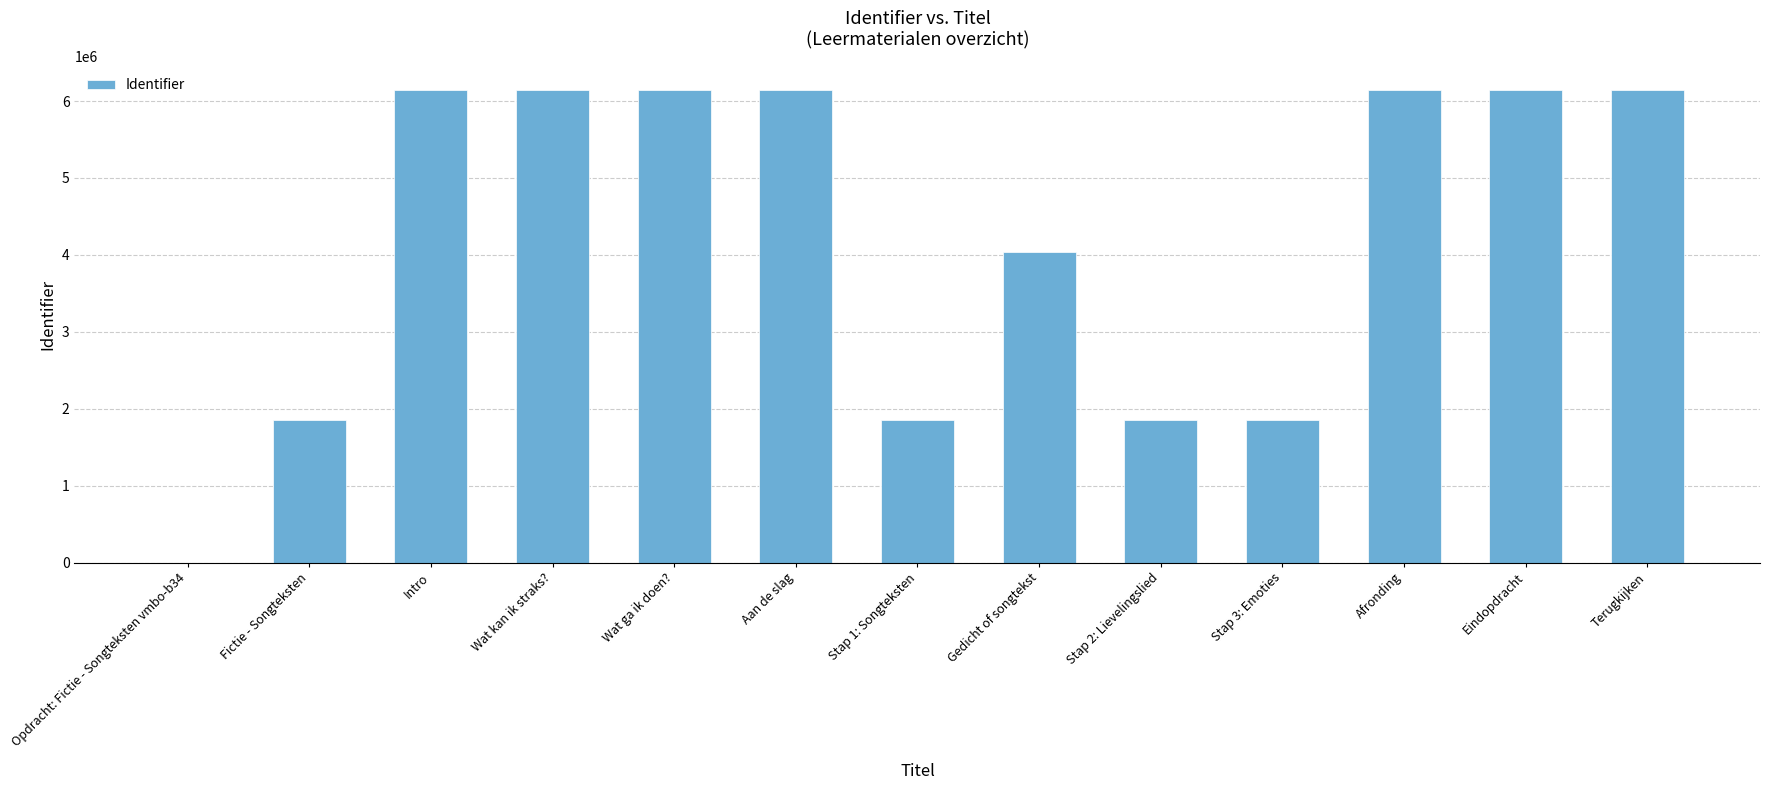

What is the ratio of the value at Stap 1: Songteksten to the value at Afronding?

0.3